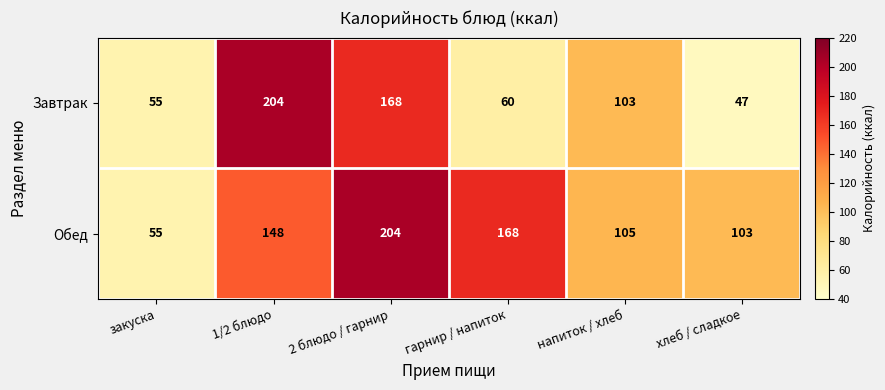

What is the sum of all Завтрак values?

637